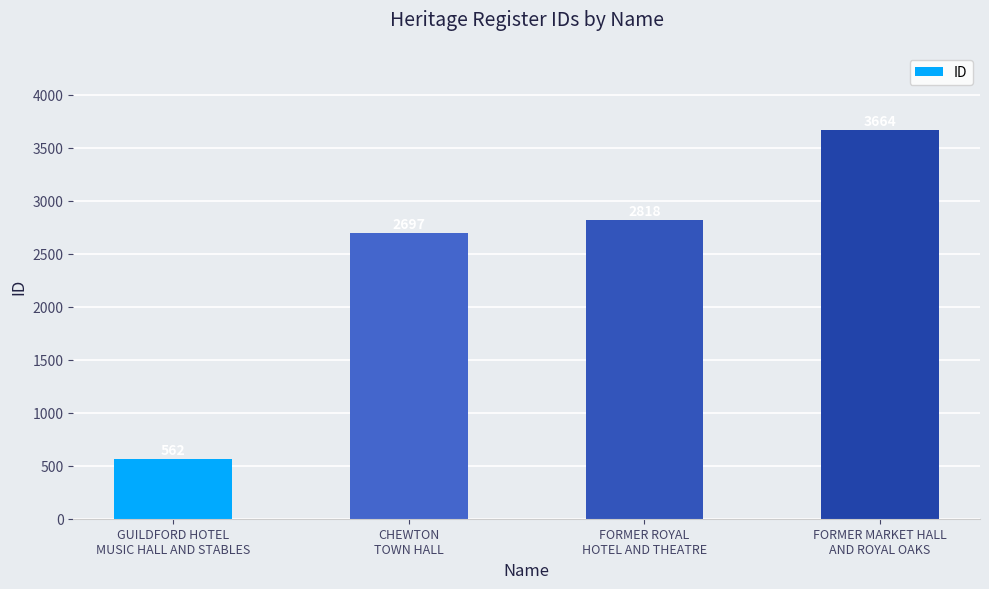

Reading right to left, what are all the values shown in this chart?

3664	2818	2697	562